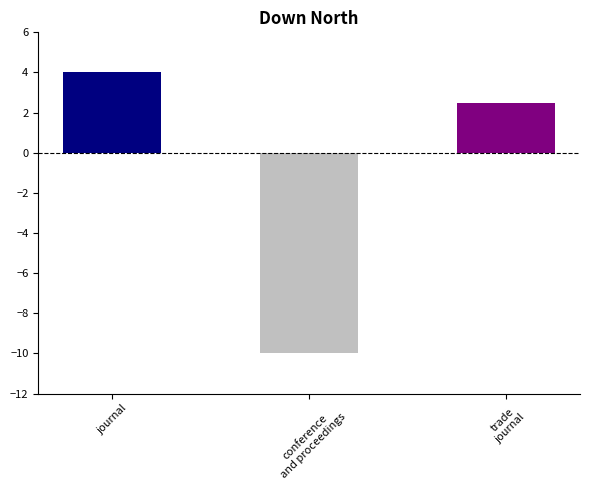

List the labels in order of value, largest first.

journal, trade
journal, conference
and proceedings